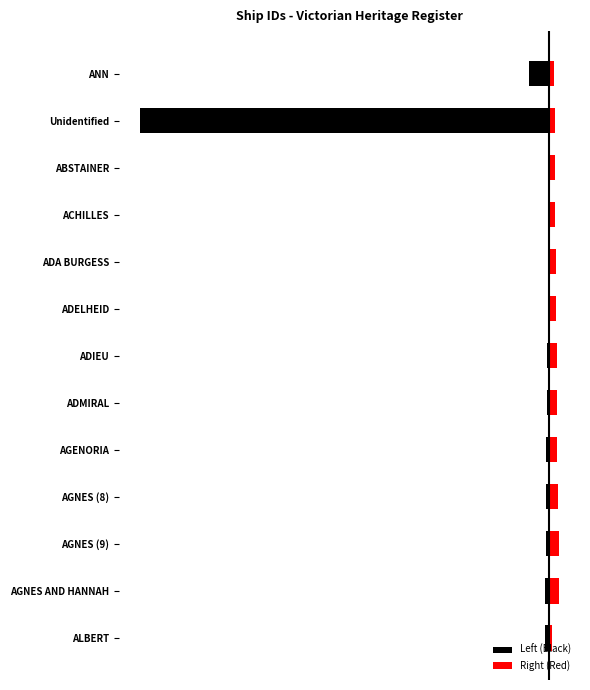

What are all the series names shown in the legend?

Left (Black), Right (Red)